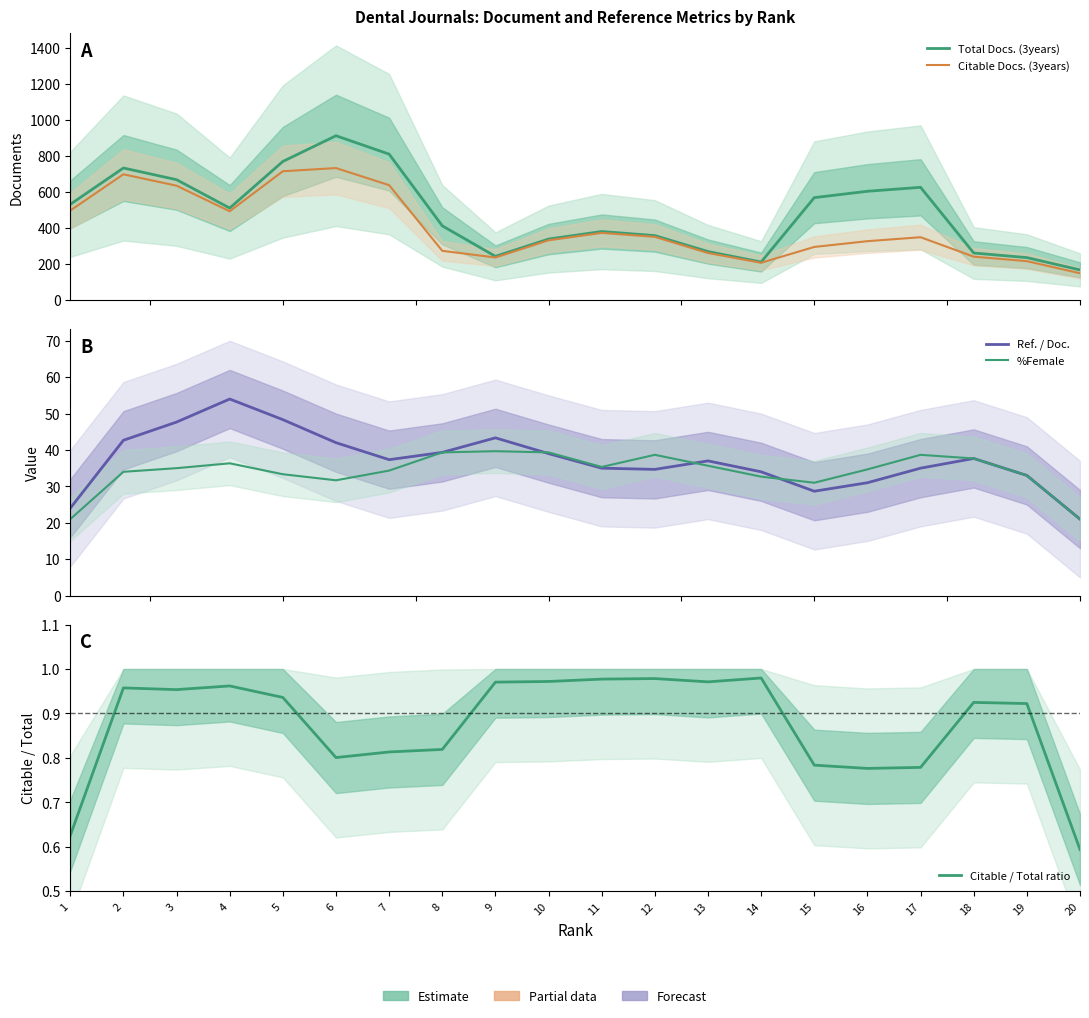

At which label is Citable Docs. (3years) closest to 440?

4